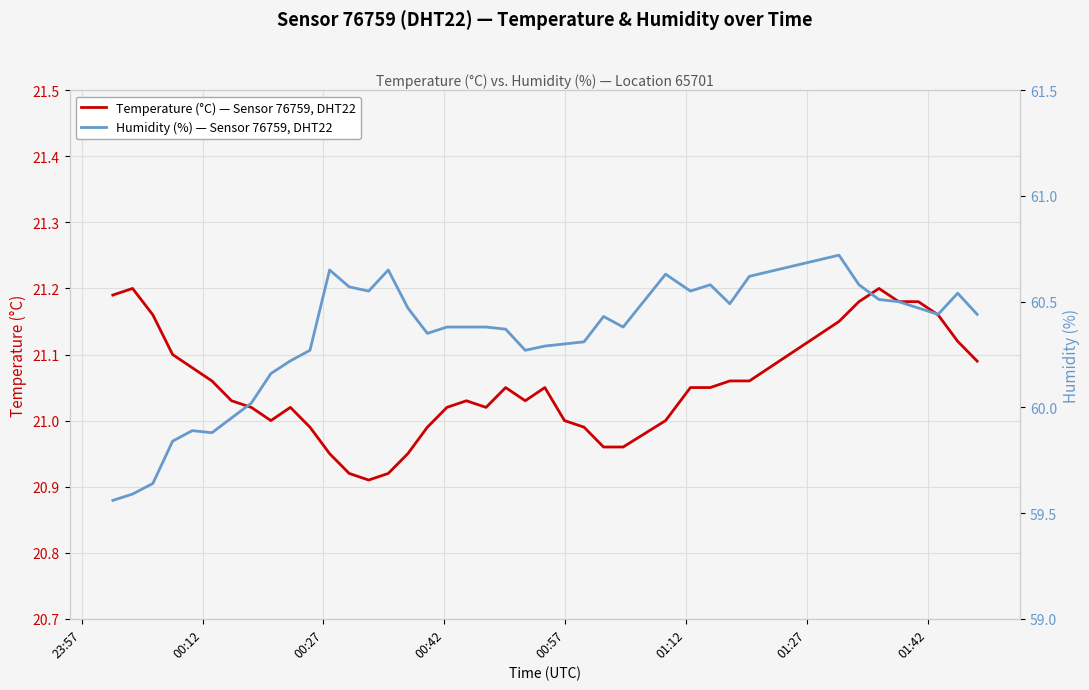

Is it true that Humidity (%) — Sensor 76759, DHT22 equals 101.8 at 01:27?

False